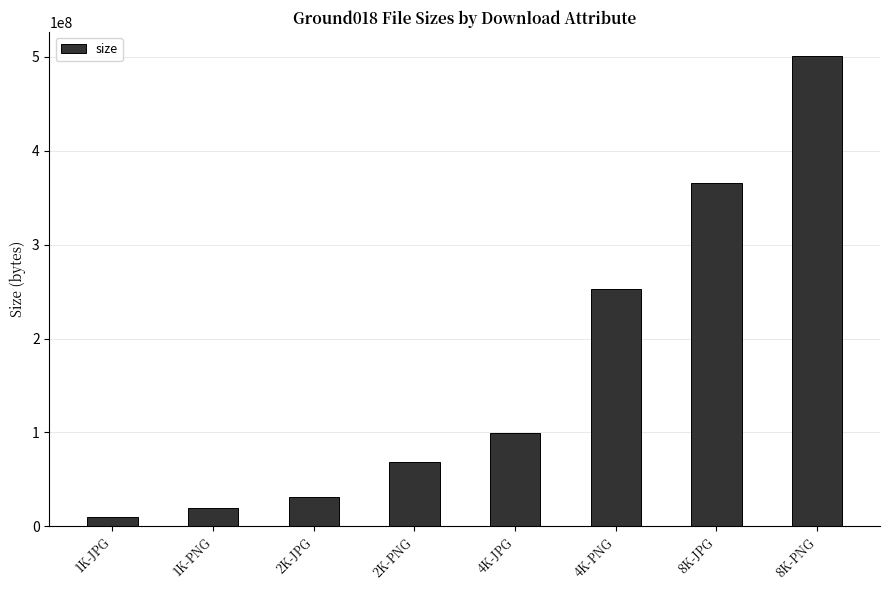

Reading right to left, list all the values displayed in this chart.

501376960	365837999	252715580	99688223	68587789	31338836	19086890	10006713